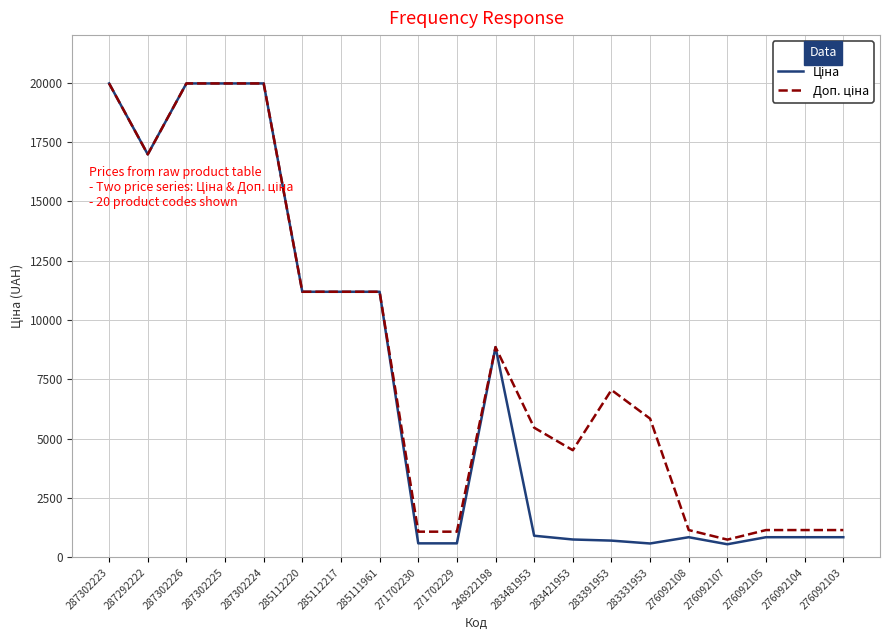

What is the maximum value shown in the chart?

19964.2